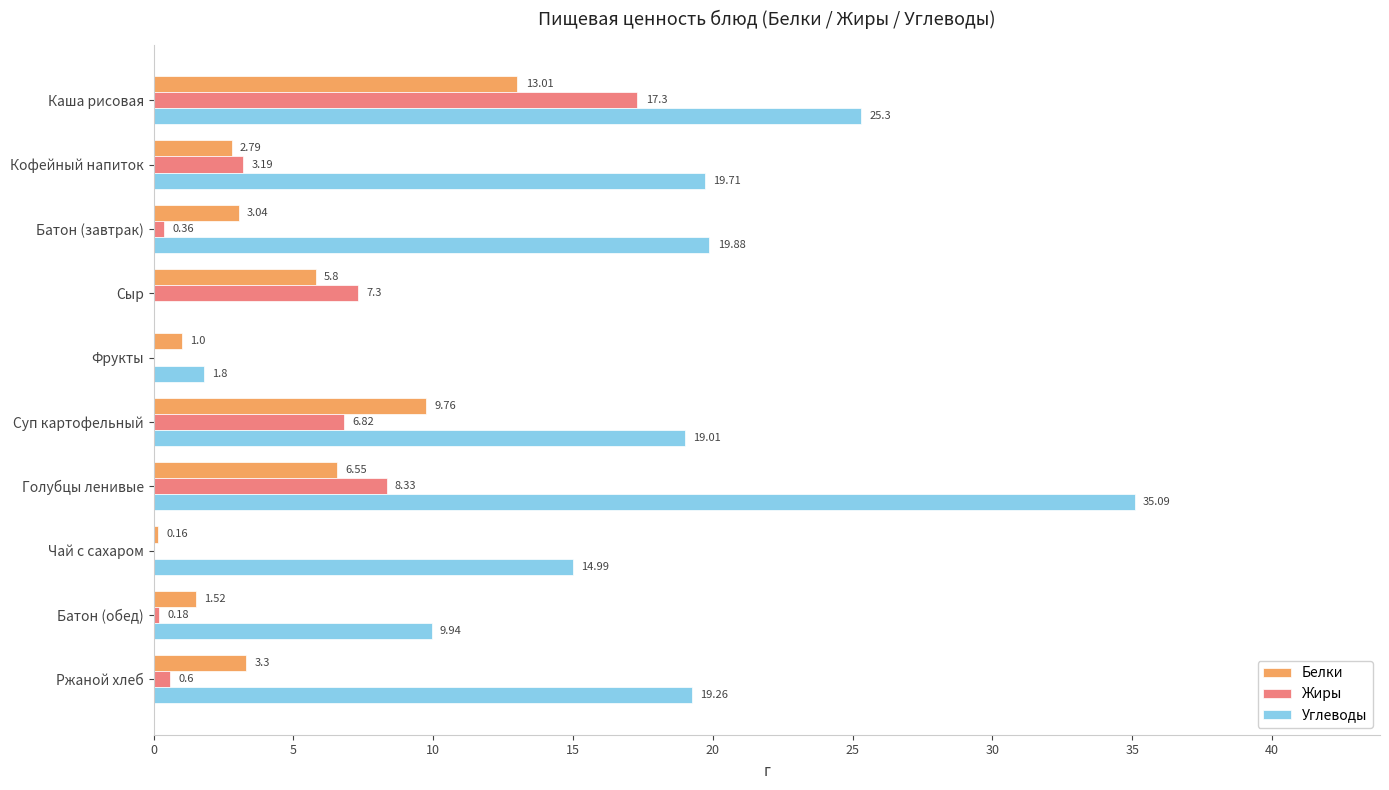

What is the sum of all Белки values?

46.9